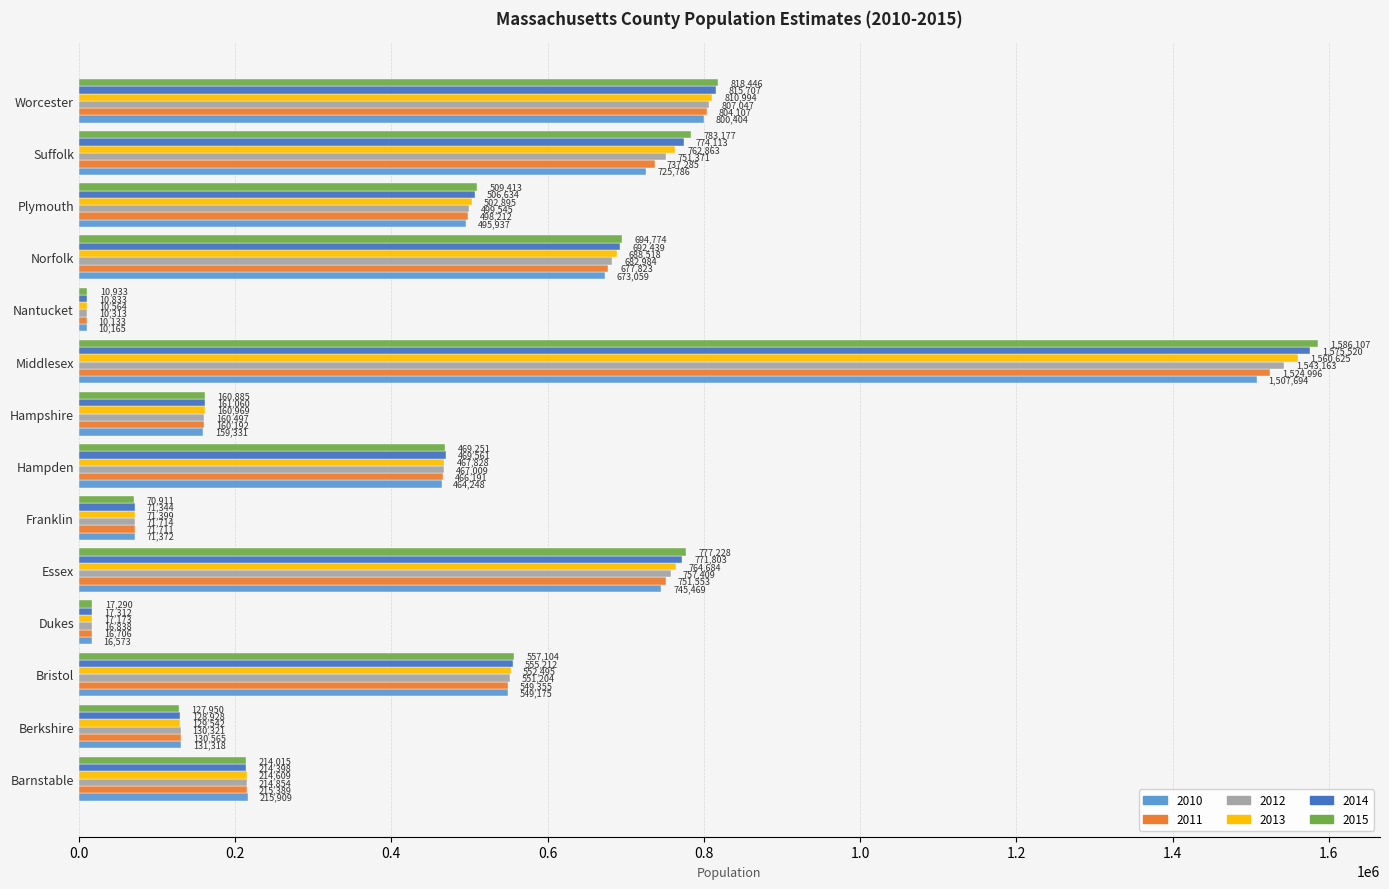

Which series has the largest range (max minus min)?

2015